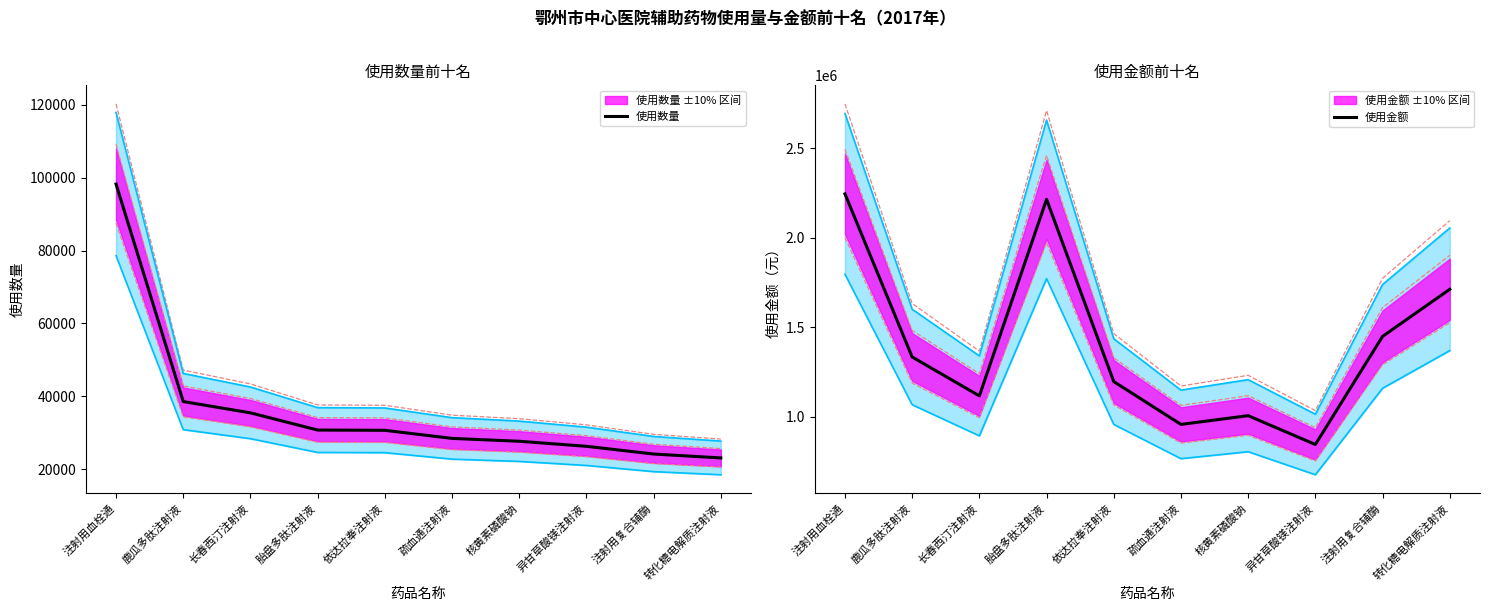

What is the difference between the 使用数量 values at 长春西汀注射液 and 胎盘多肽注射液?

4720